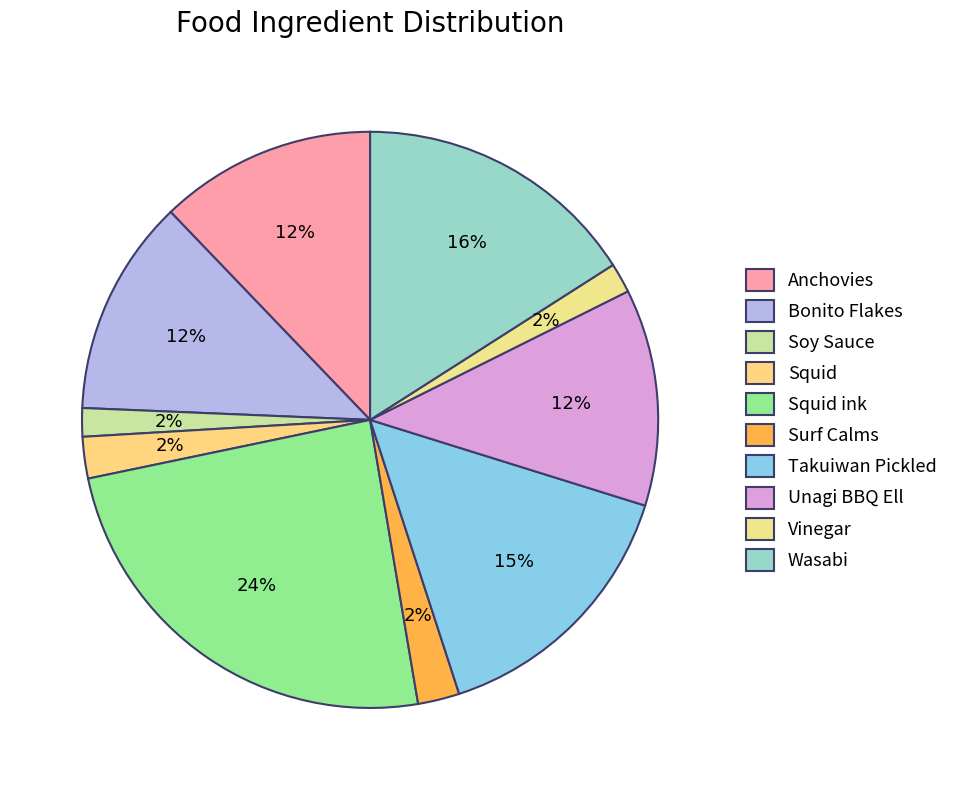

To the nearest percent, what is the combined percentage of Wasabi and Squid?

18%